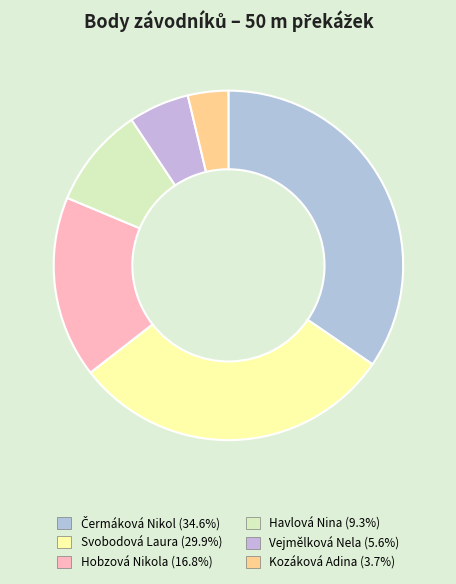

What percentage do Kozáková Adina and Havlová Nina together represent?

13.1%